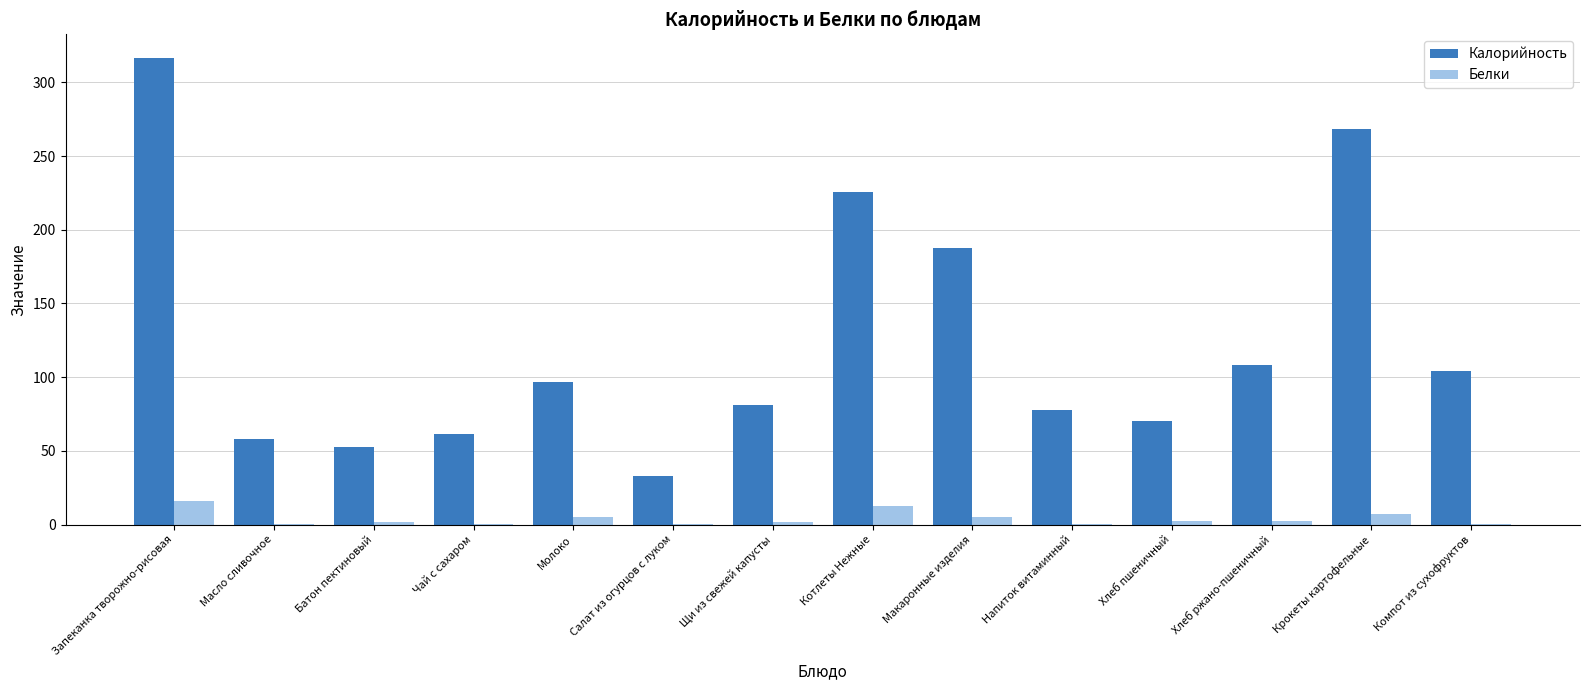

How many groups of bars are there?

14